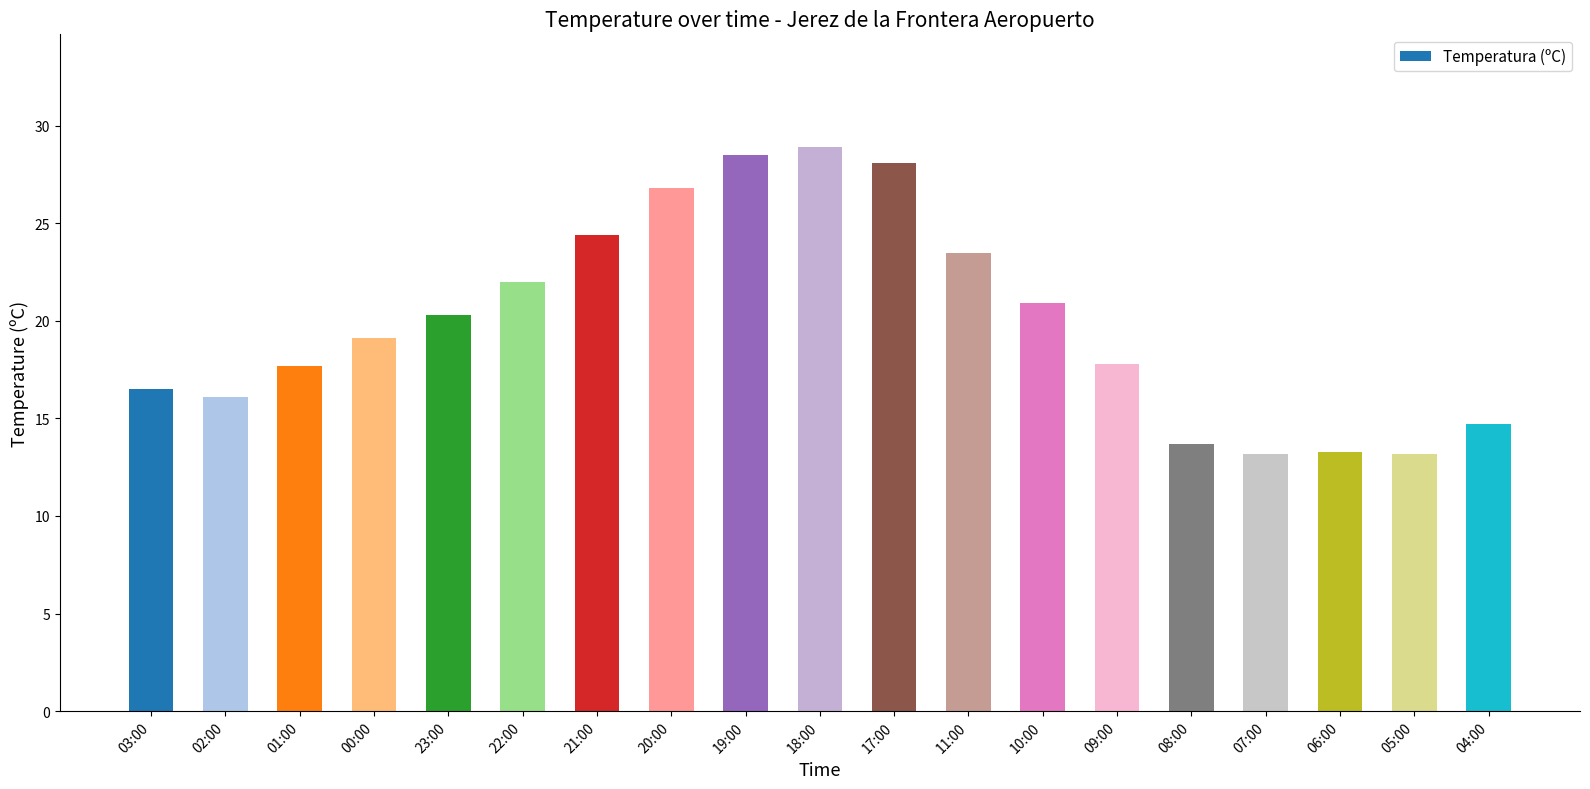

What is the value of the 13th bar from the left?

20.9